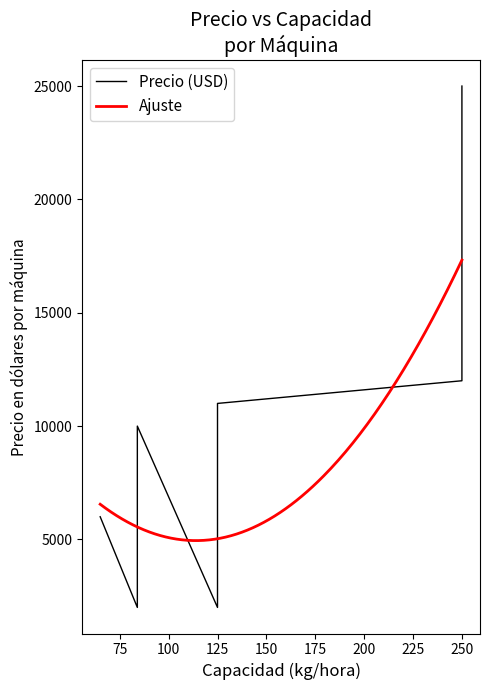

True or false: Capacidad en kilogramos por hora and Precio en dólares por máquina intersect in this chart.

False